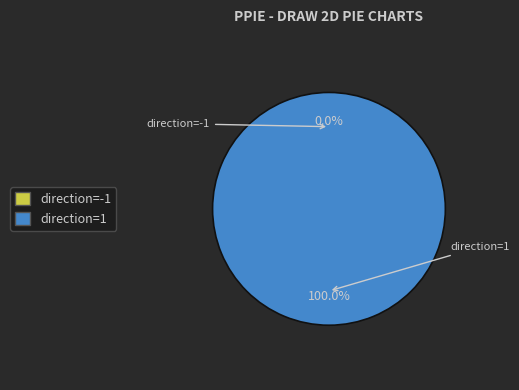

Count the number of slices in the pie.

2